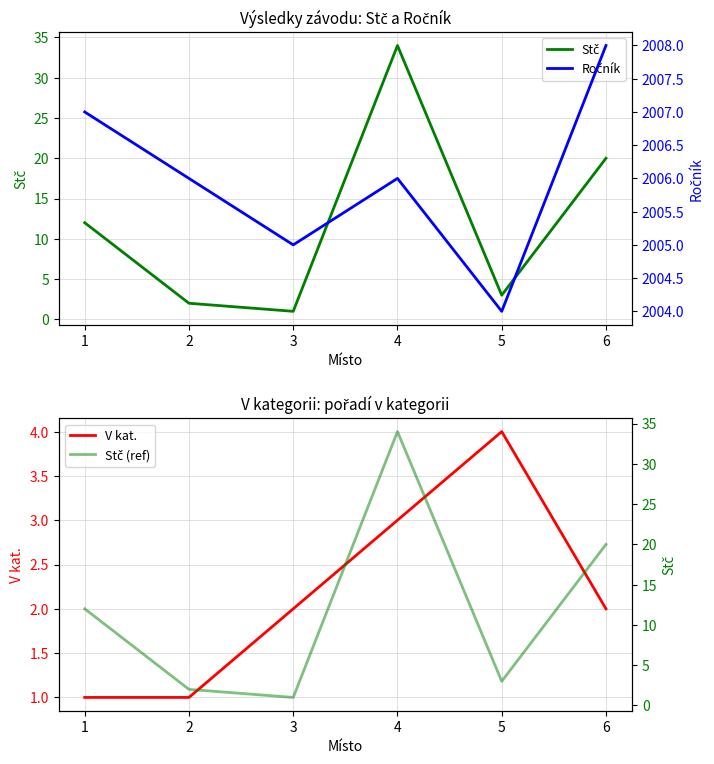

True or false: Ročník has a value of 847 at 3.

False